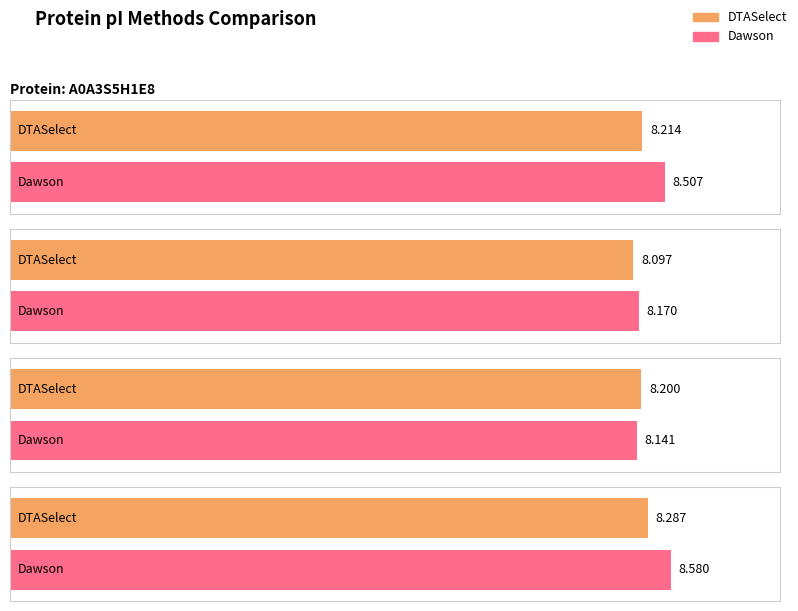

What is the difference between the second highest and second lowest values in the Dawson series?

0.3